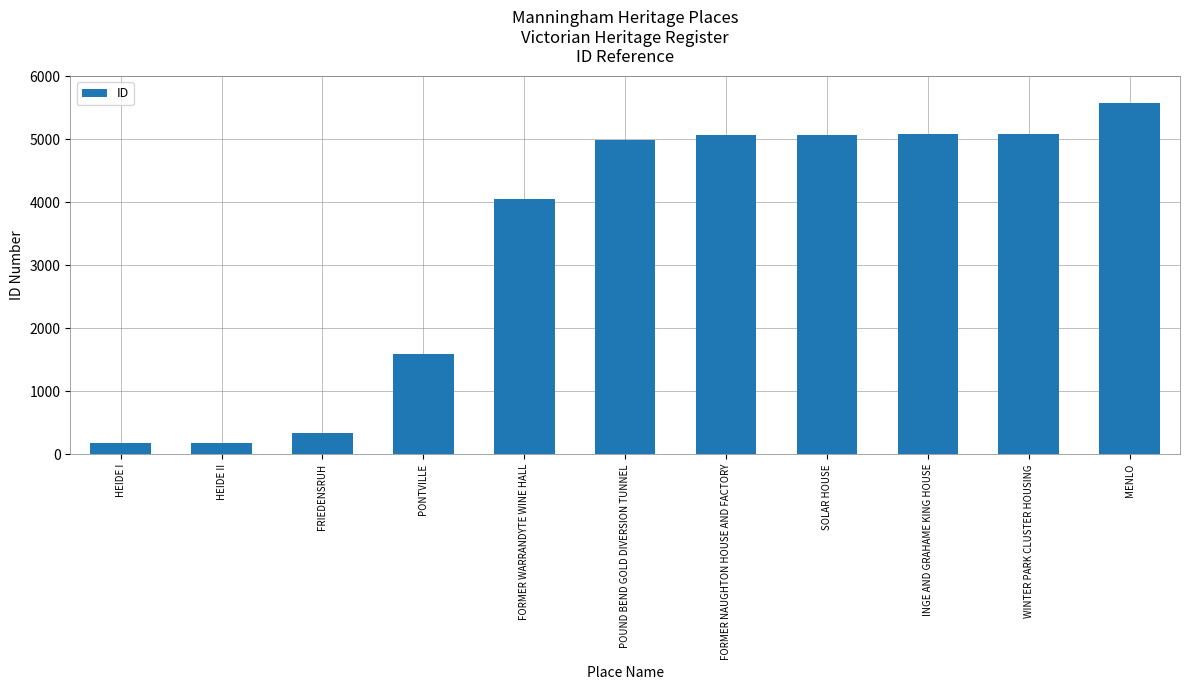

How many data points are less than 4985?

5